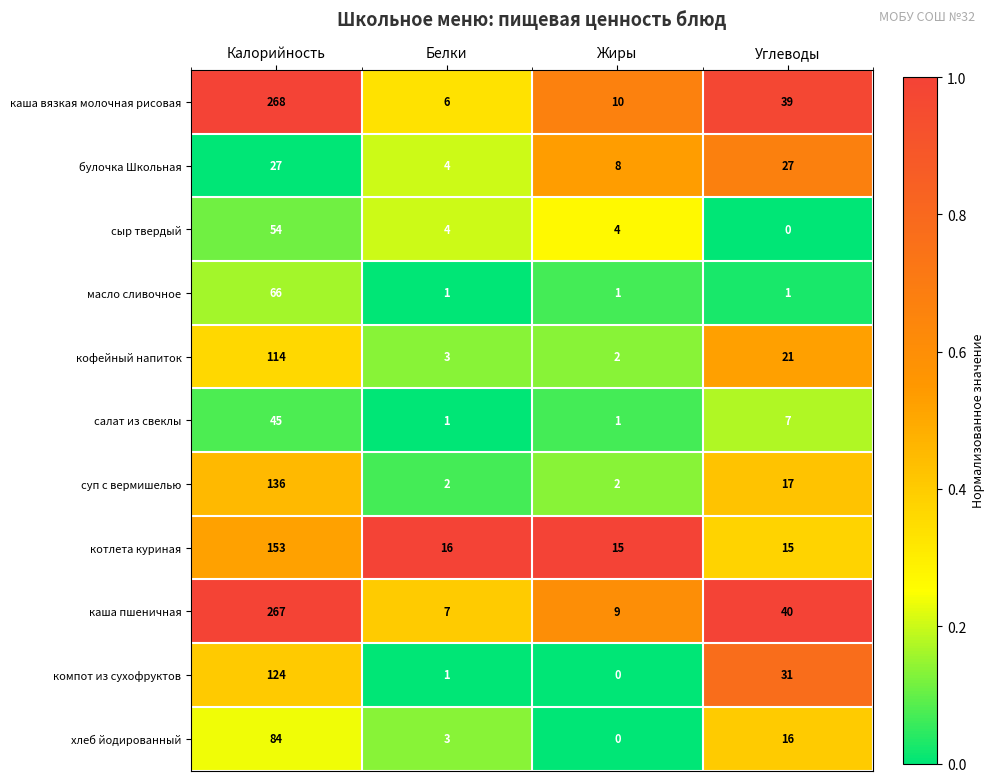

What is the total value across all series at Углеводы?

214